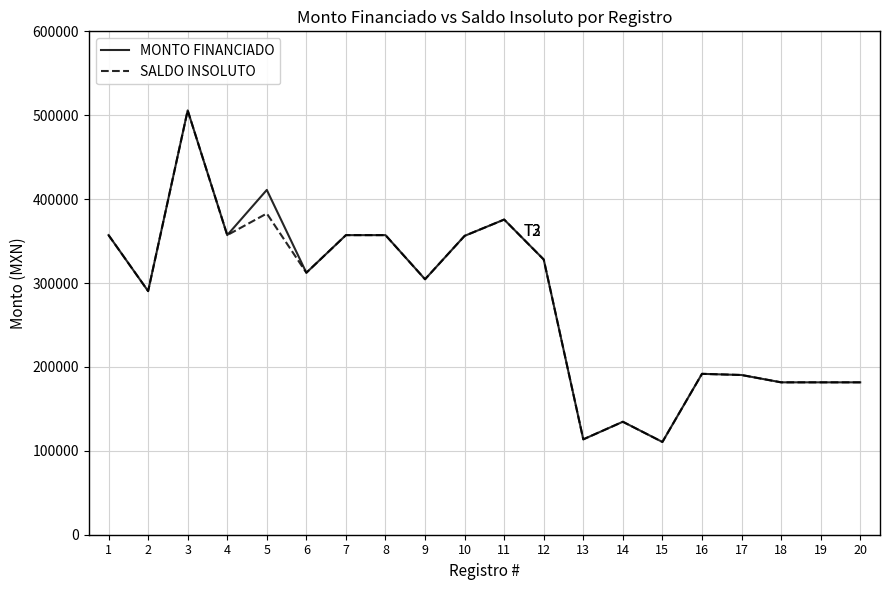

Is the value of SALDO INSOLUTO at 8 greater than the value of MONTO FINANCIADO at 9?

Yes